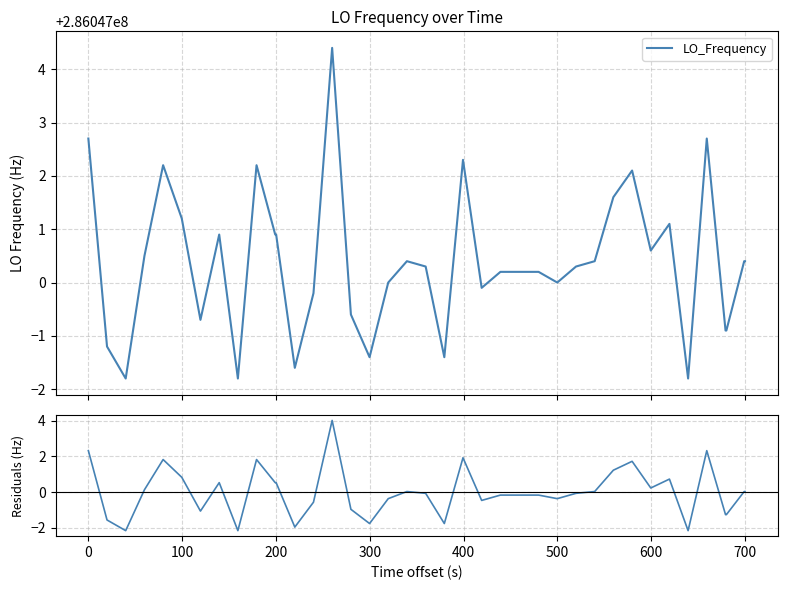

True or false: Residuals has a value of 0.0 at 200.

False